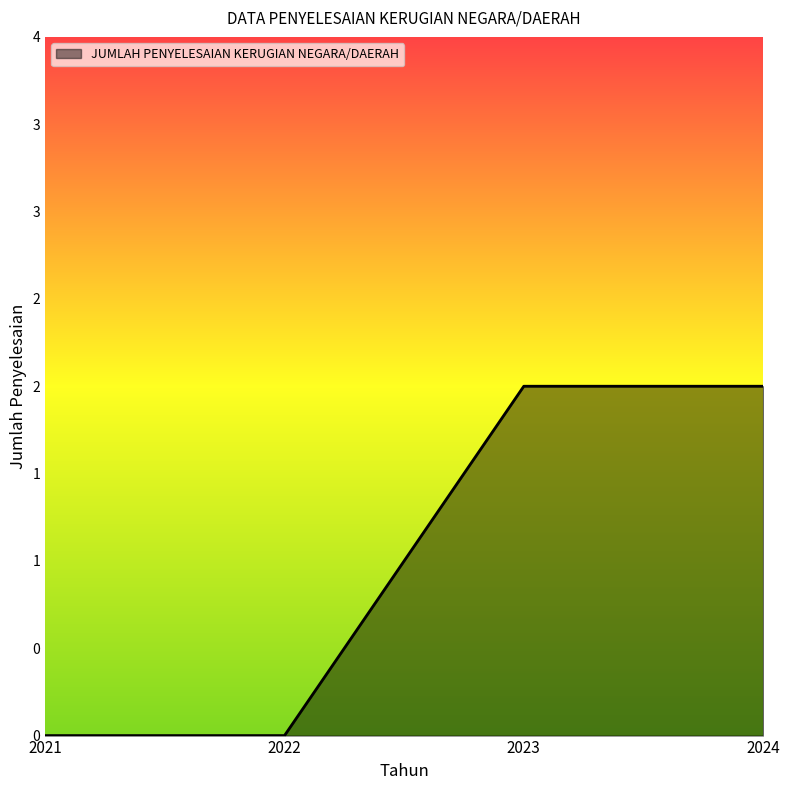

Rank the categories by value from highest to lowest.

2023, 2024, 2021, 2022